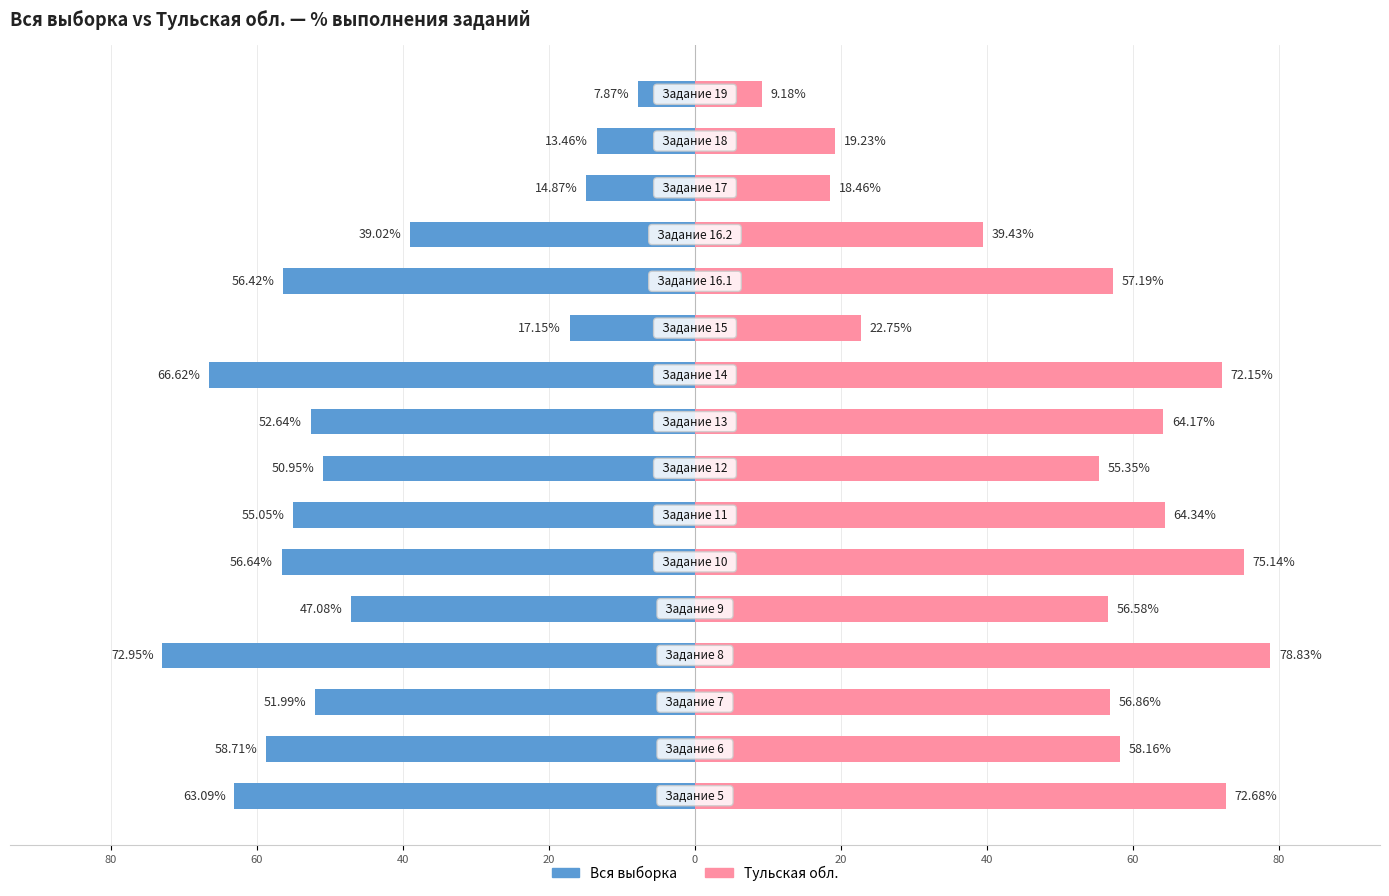

What is the maximum value for Тульская обл.?

78.8